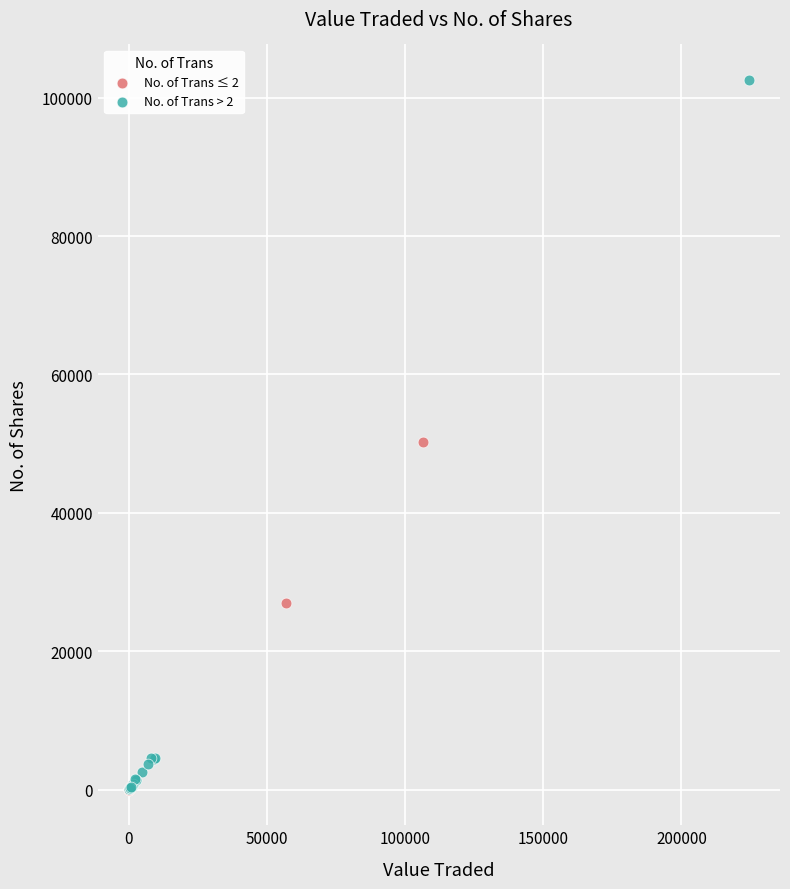

Which series reaches the maximum Y coordinate?

No. of Trans > 2